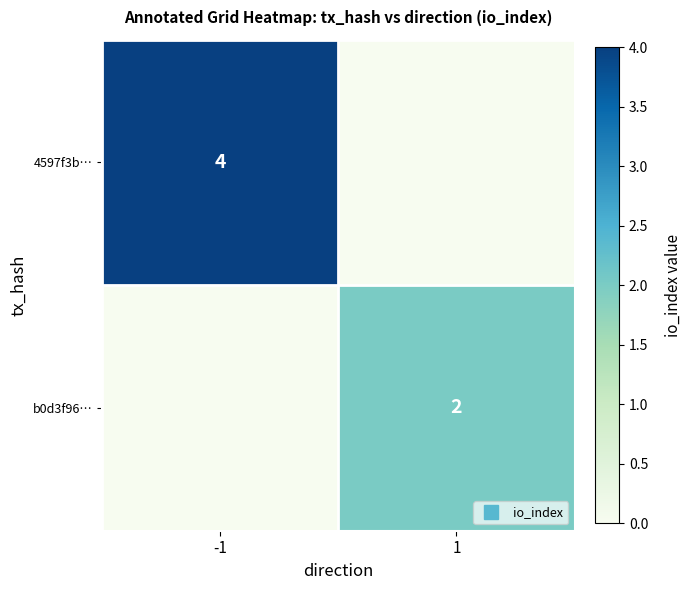

How many values in 4597f3b… are above zero?

1